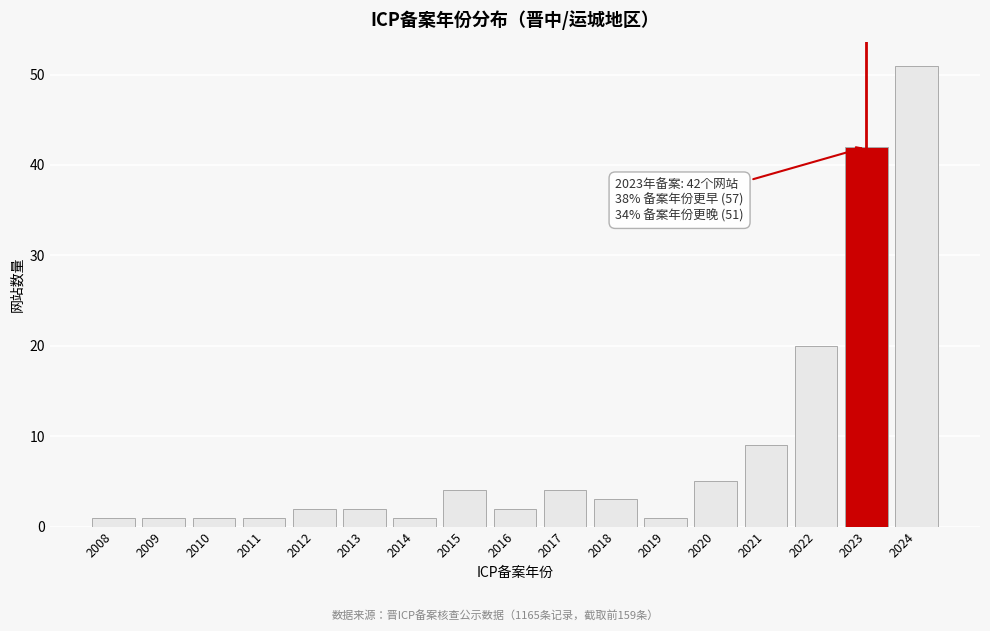

Reading left to right, transcribe all the data shown in this chart.

1	1	1	1	2	2	1	4	2	4	3	1	5	9	20	42	51